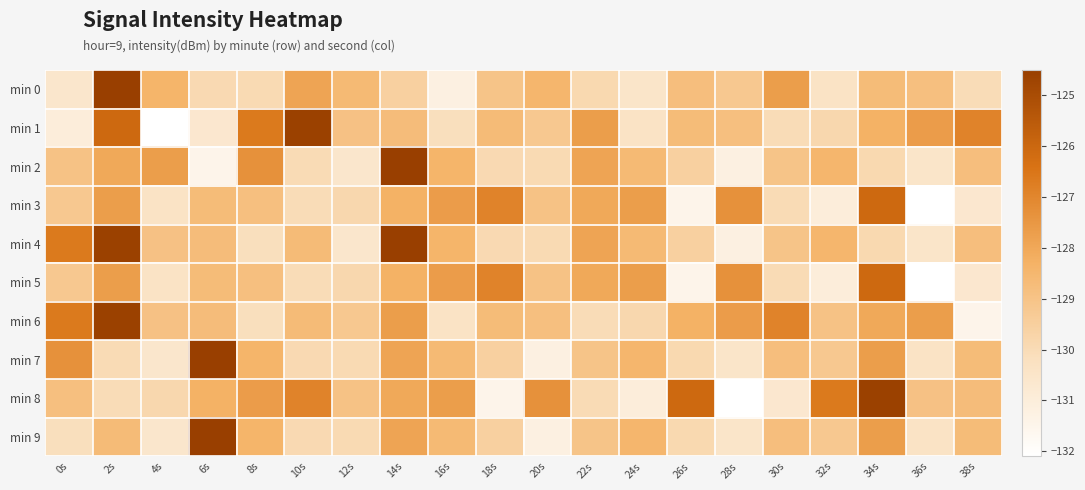

What is the spread (max minus min) of values at 22s?

2.3